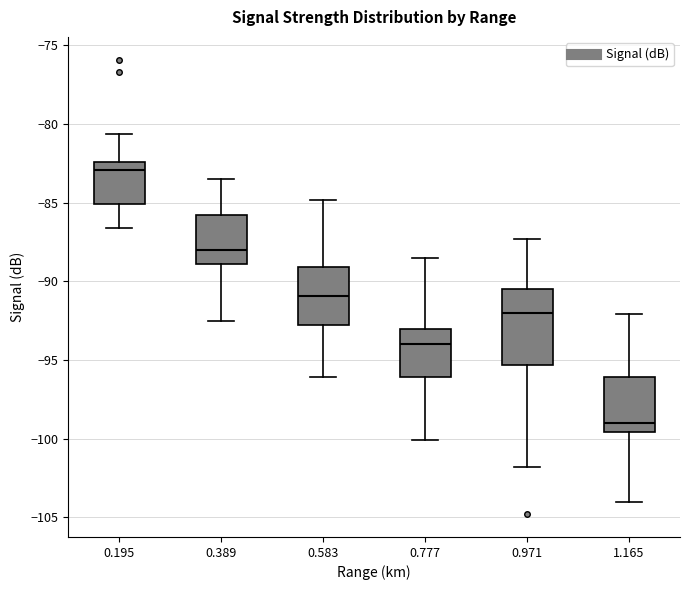

Where does the lower whisker of the box at x = 0.195 end on the y-axis? The values are not printed on the chart, so give them approximately, as read against the axis.

-86.5